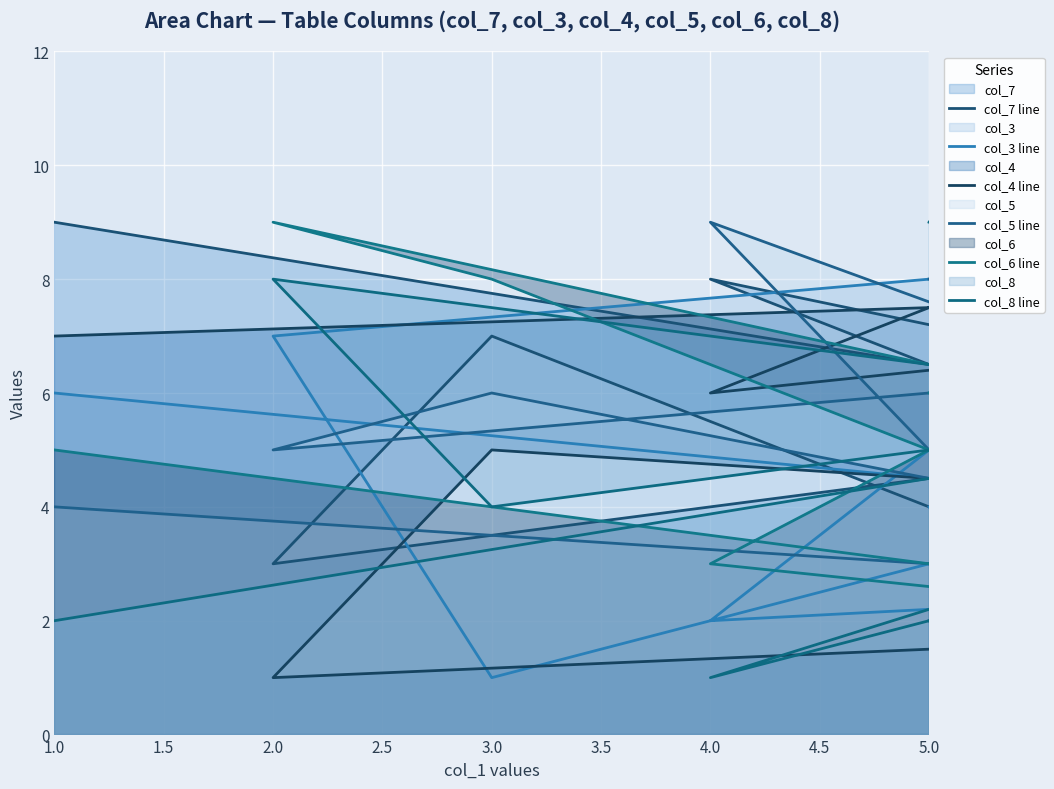

Which series ends up on top after the final intersection of col_8 line and col_4 line?

col_8 line